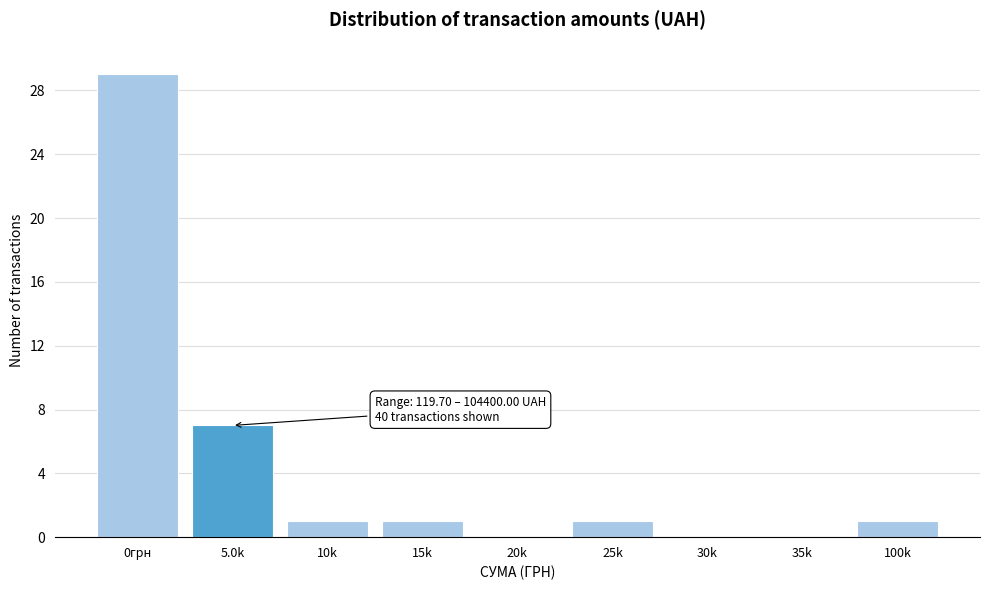

Reading left to right, what are all the values shown in this chart?

0грн=29	5.0k=7	10k=1	15k=1	20k=0	25k=1	30k=0	35k=0	100k=1